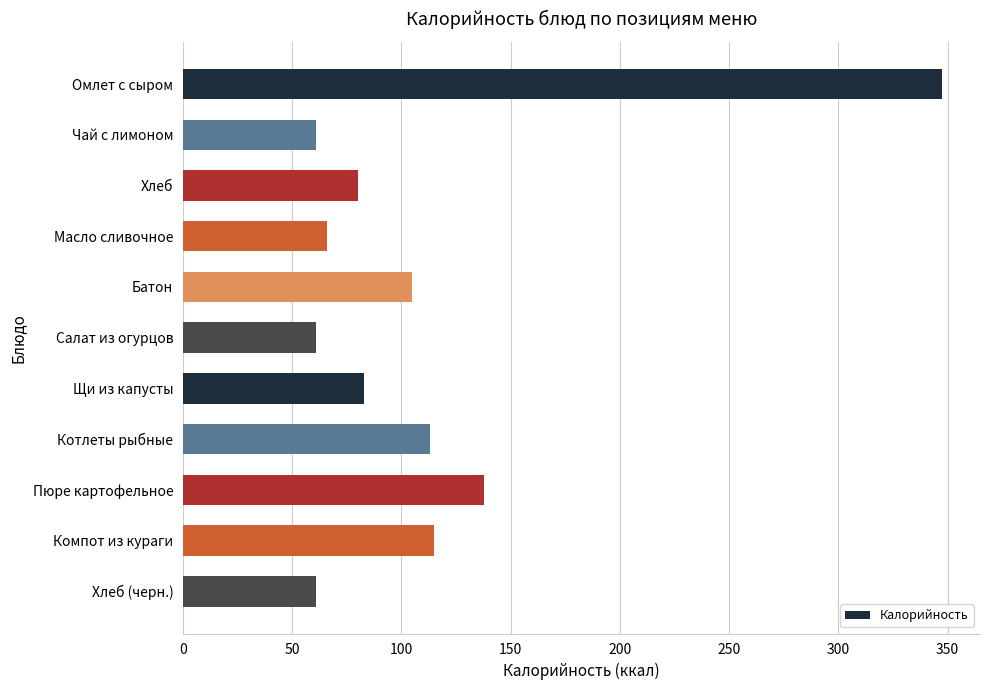

What is the difference between the maximum and second lowest values?

286.5